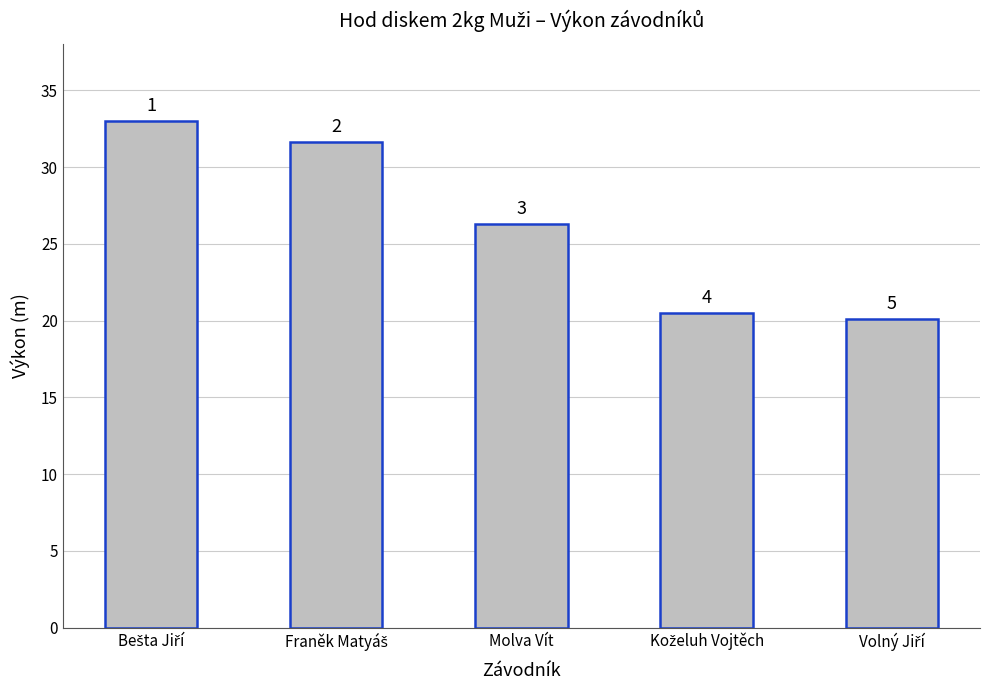

What is the minimum value shown in the chart?

20.1